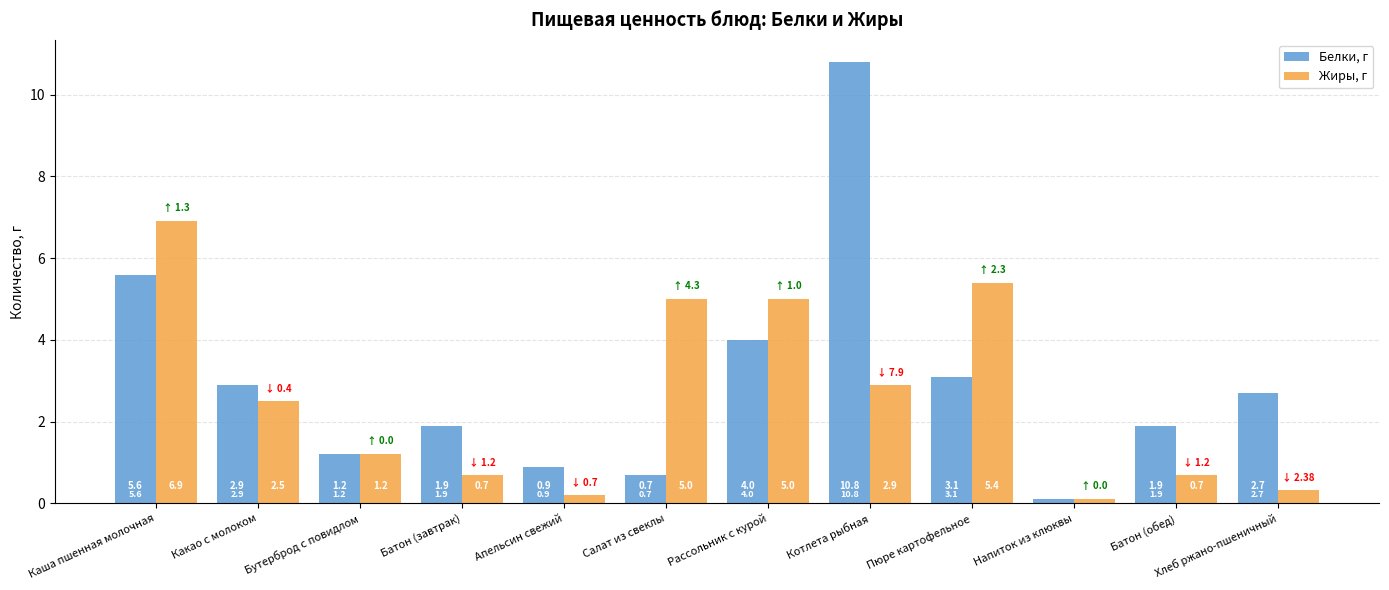

At which label does Жиры, г reach its minimum?

Напиток из клюквы